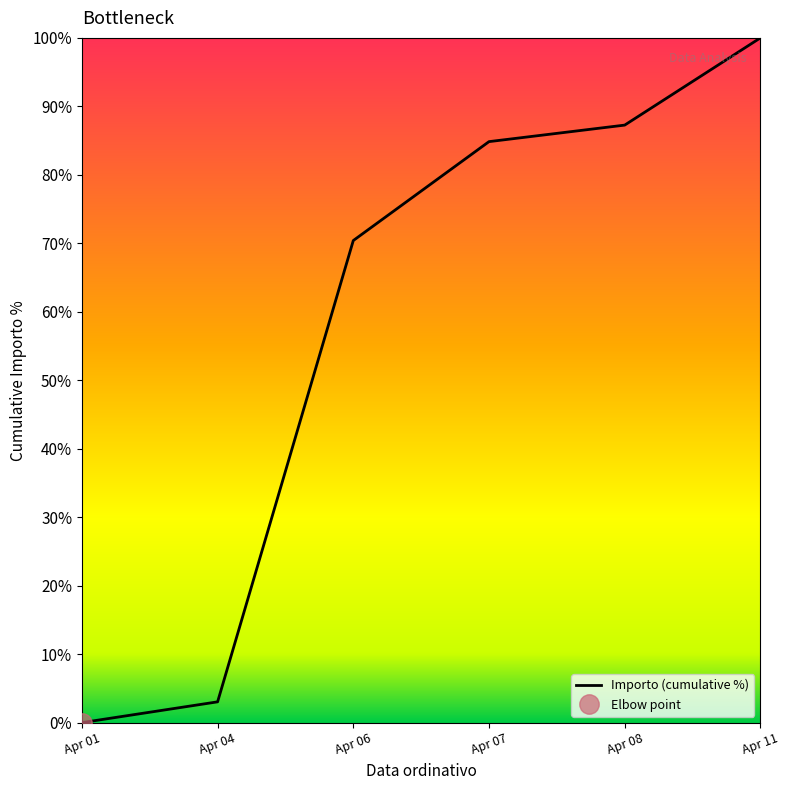

How many data points are less than 84?

3